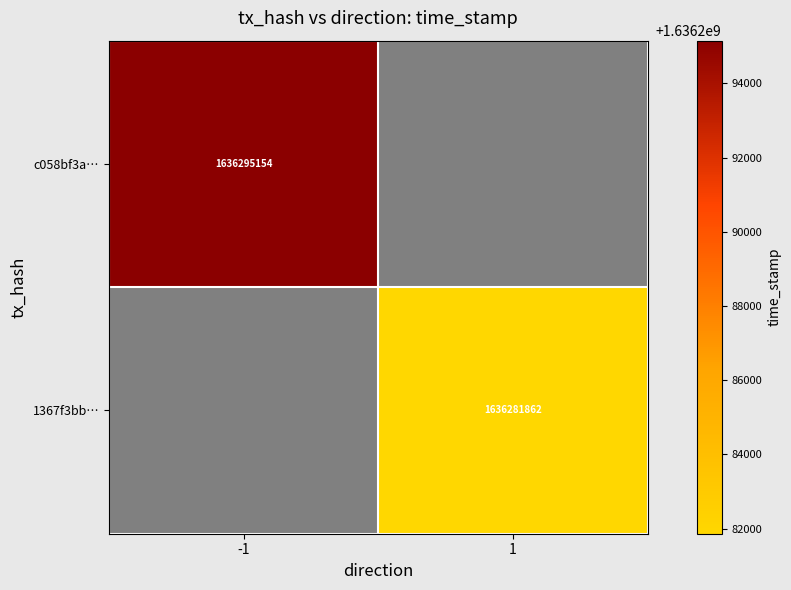

Is it true that c058bf3a… equals 2834927552 at -1?

False